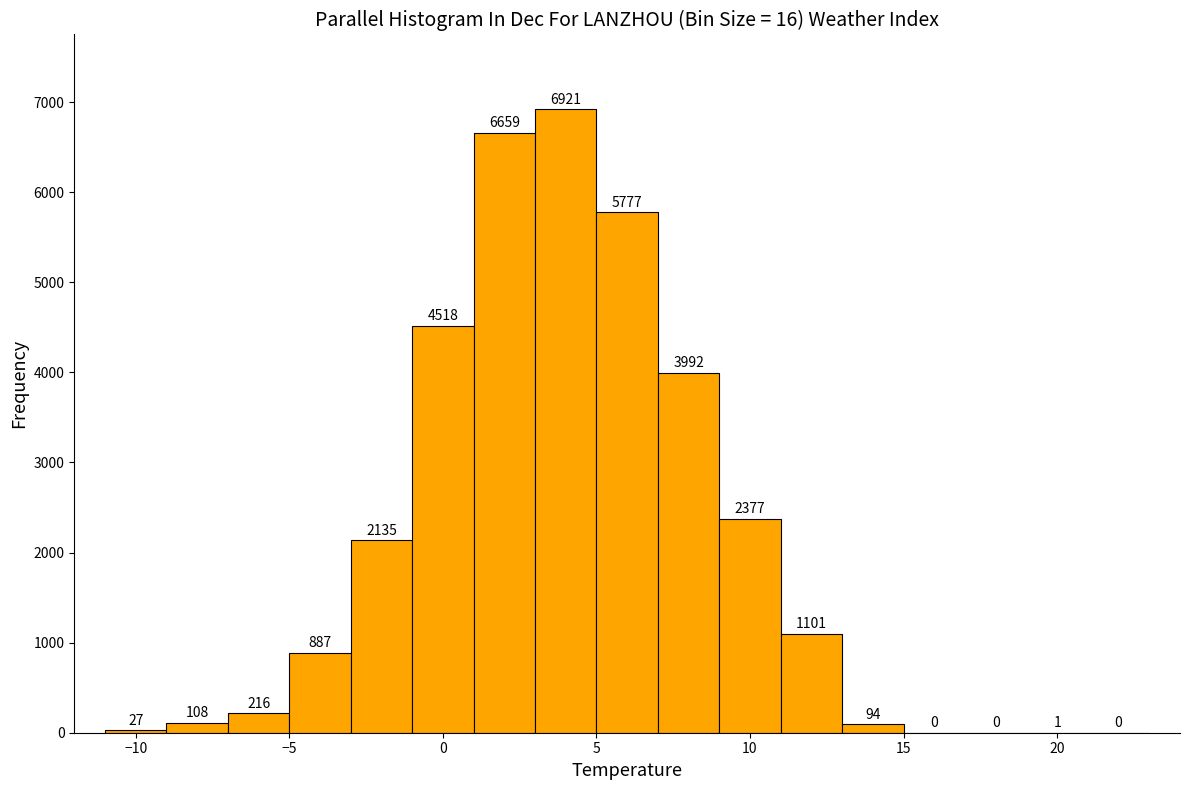

Reading left to right, list every bar in this chart as the range it spans on the x-axis followed by its height.

-11 to -9: 27
-9 to -7: 108
-7 to -5: 216
-5 to -3: 887
-3 to -1: 2135
-1 to 1: 4518
1 to 3: 6659
3 to 5: 6921
5 to 7: 5777
7 to 9: 3992
9 to 11: 2377
11 to 13: 1101
13 to 15: 94
15 to 17: 0
17 to 19: 0
19 to 21: 1
21 to 23: 0